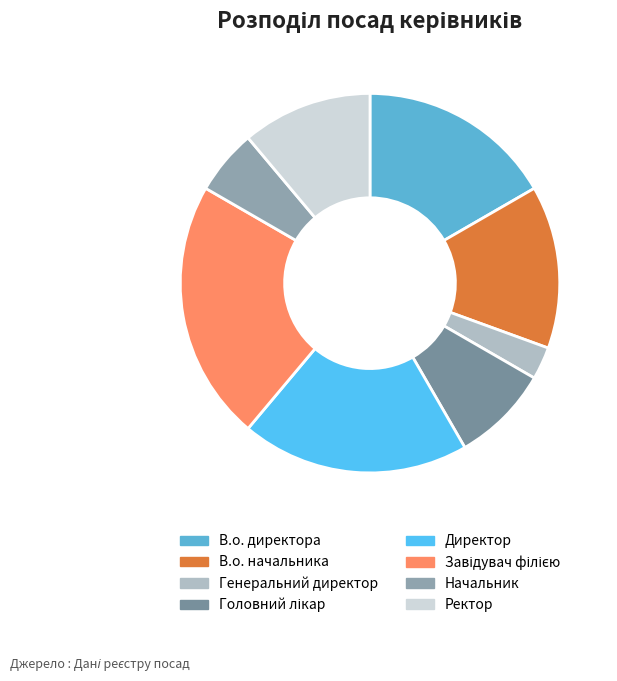

How much of the chart is everything except Ректор?

88.9%